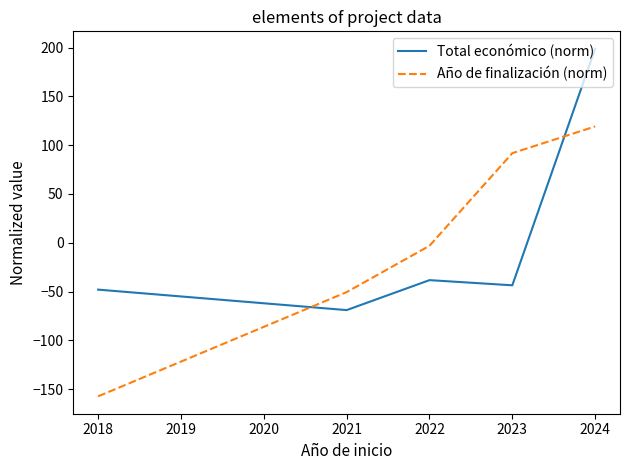

How many values in the Año de finalización (norm) series are below -3?

3